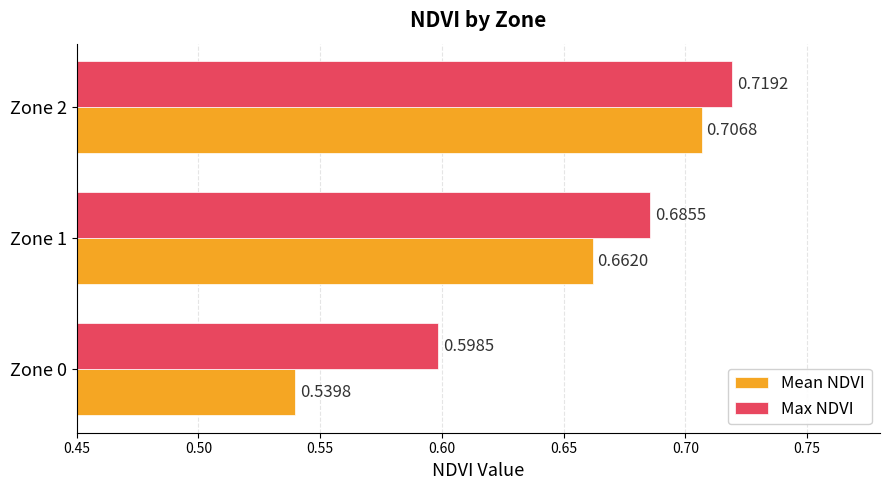

What is the average value of the Mean NDVI series?

0.6